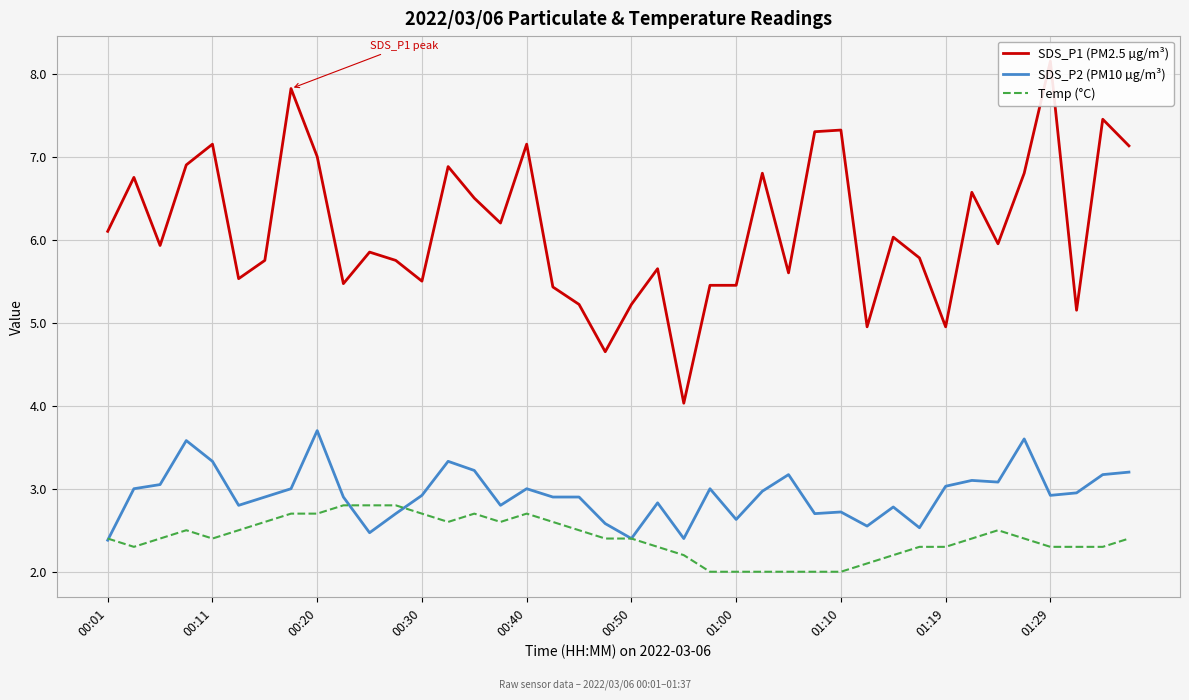

What is the minimum value for Temp (°C)?

2.0